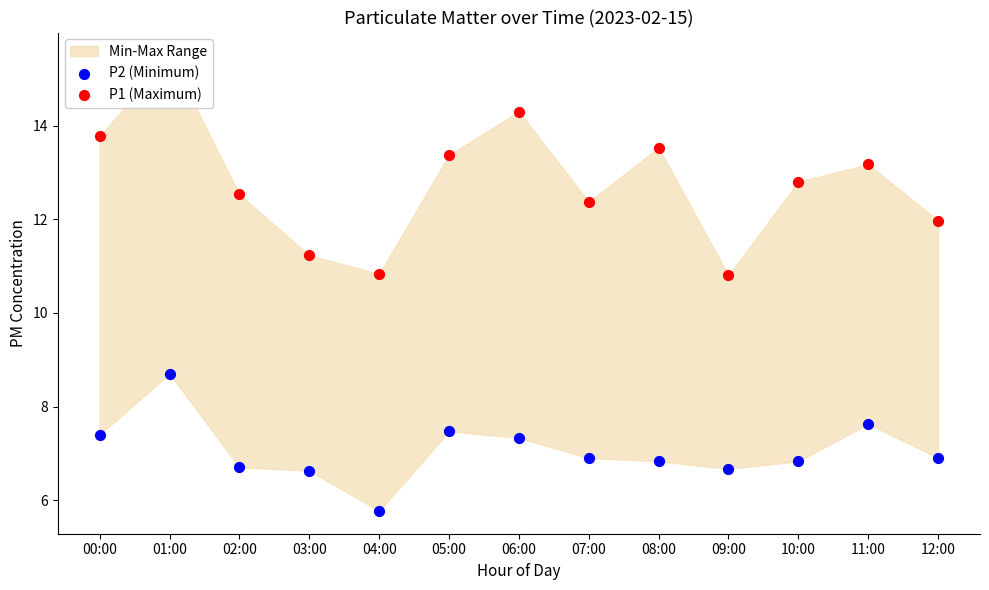

Which series reaches the maximum Y coordinate?

P1 (Maximum)